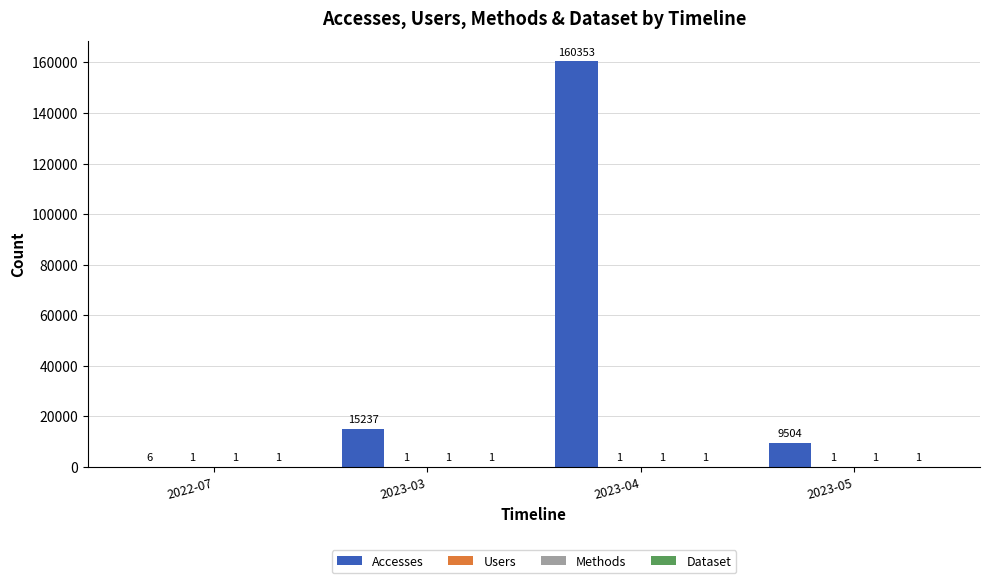

Between 2023-03 and 2023-05, which series saw the biggest shift?

Accesses